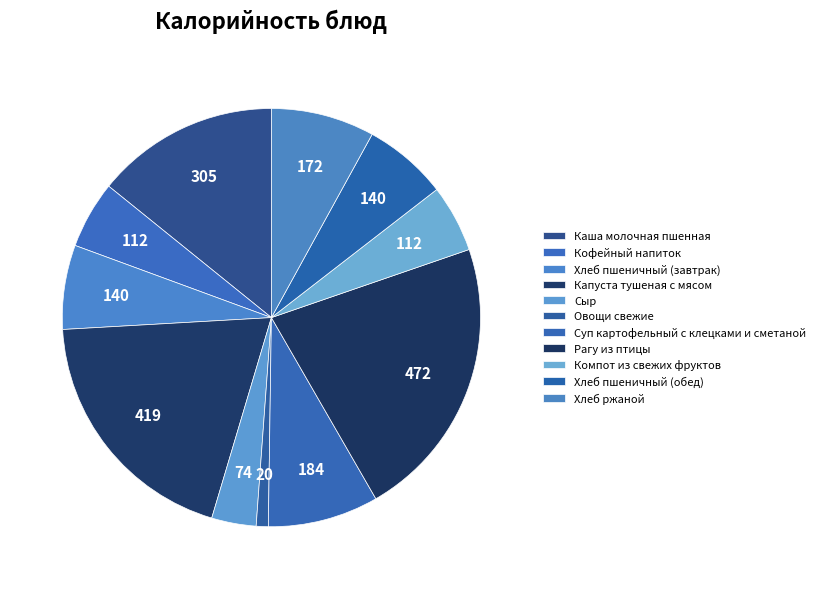

Which category has the smallest portion of the pie?

Овощи свежие